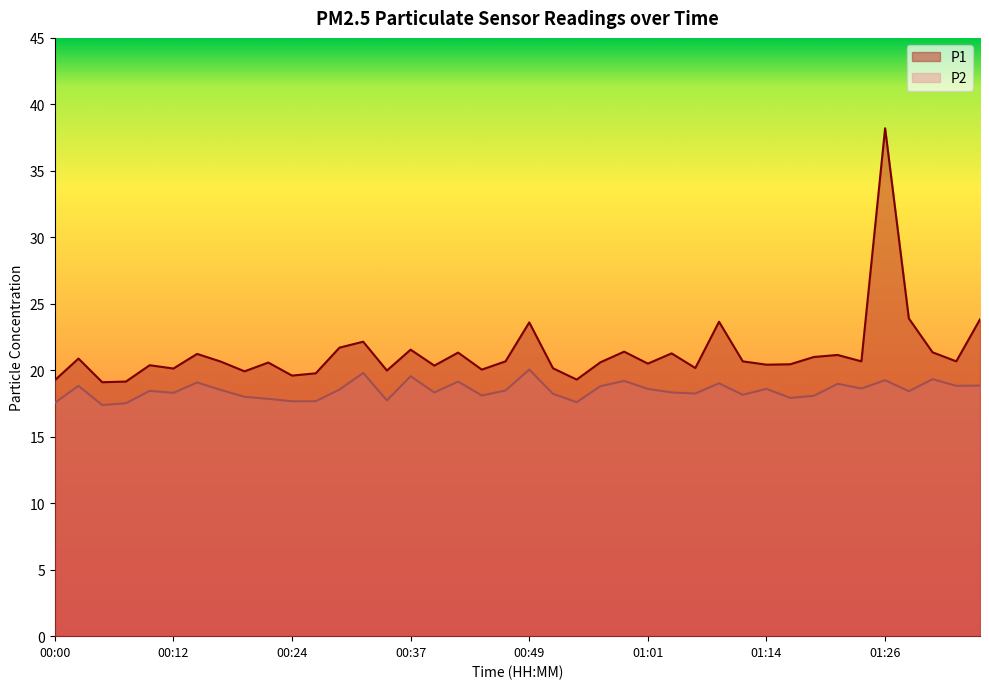

What is the label of the 19th point from the left?

00:44